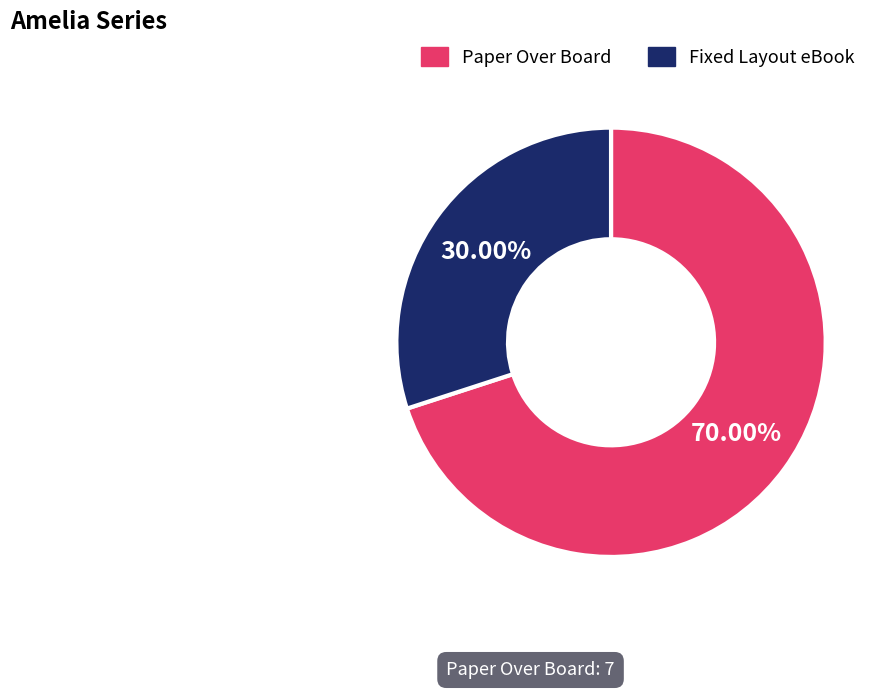

To the nearest percent, what is the difference between the largest and smallest slice percentages?

40%